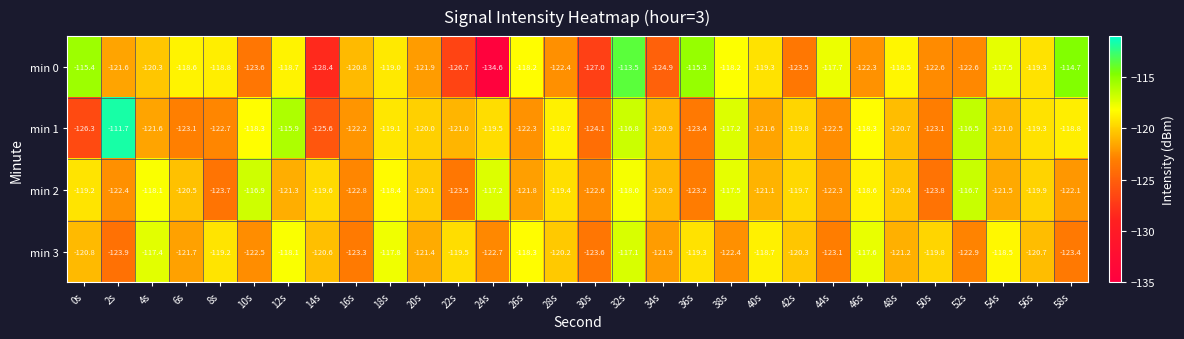

At which category is the sum across all series the highest?

32s